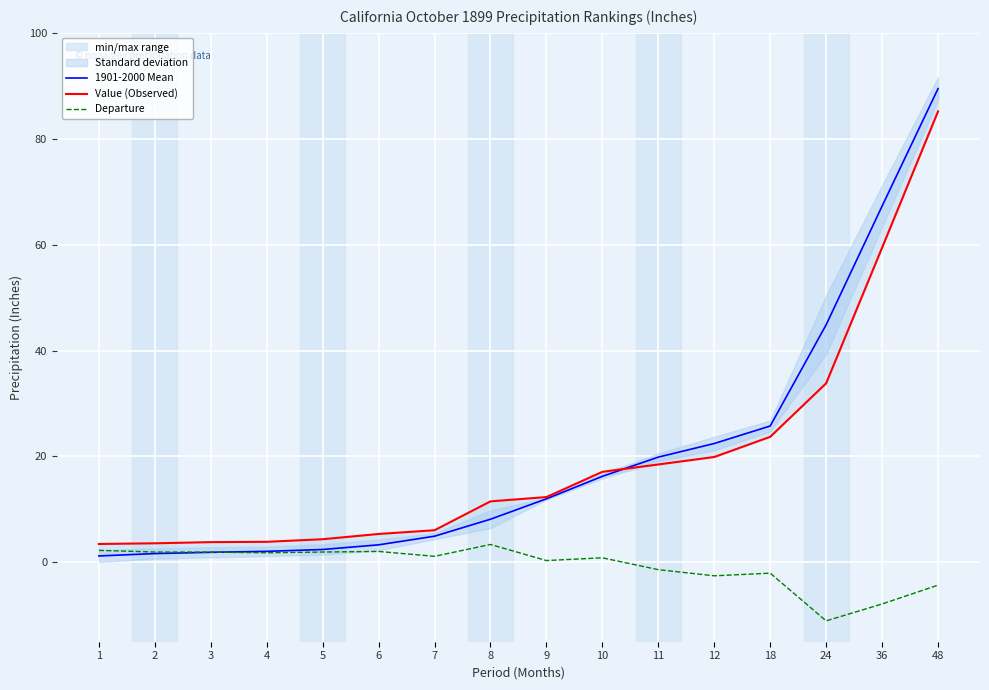

Read the Departure value at 5.

1.9